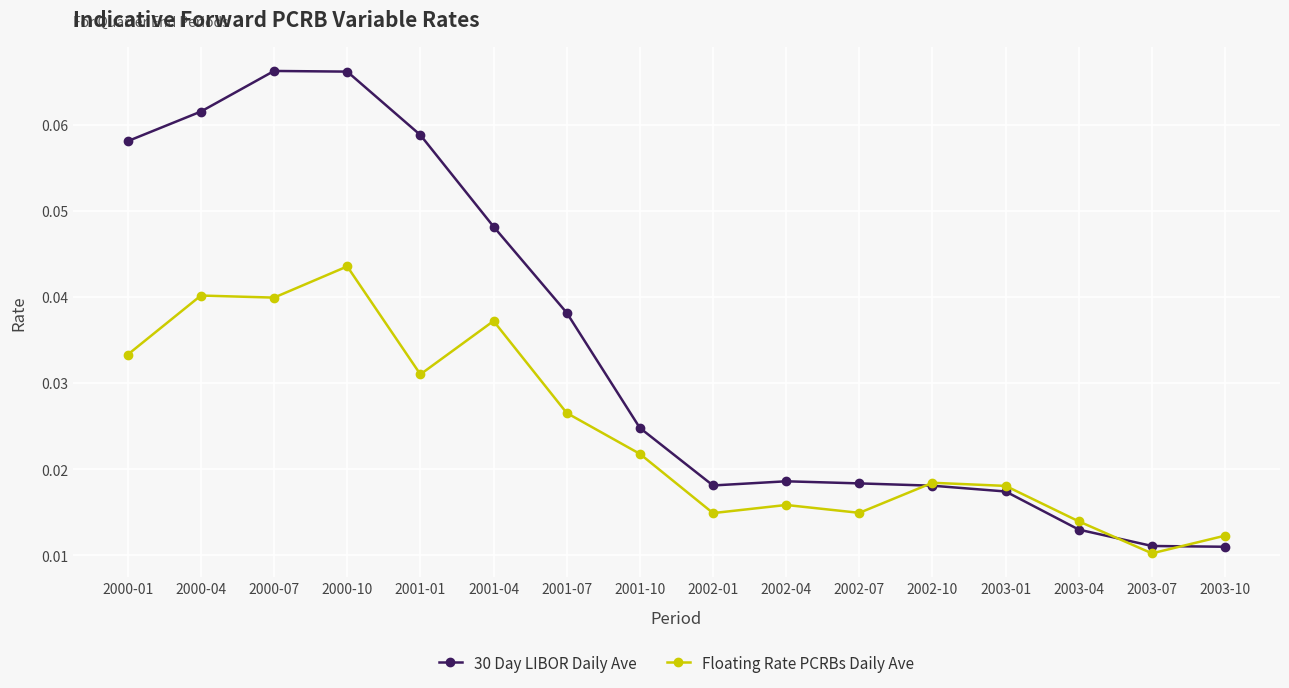

True or false: 30 Day LIBOR Daily Ave has more than 1 interior local peaks.

True